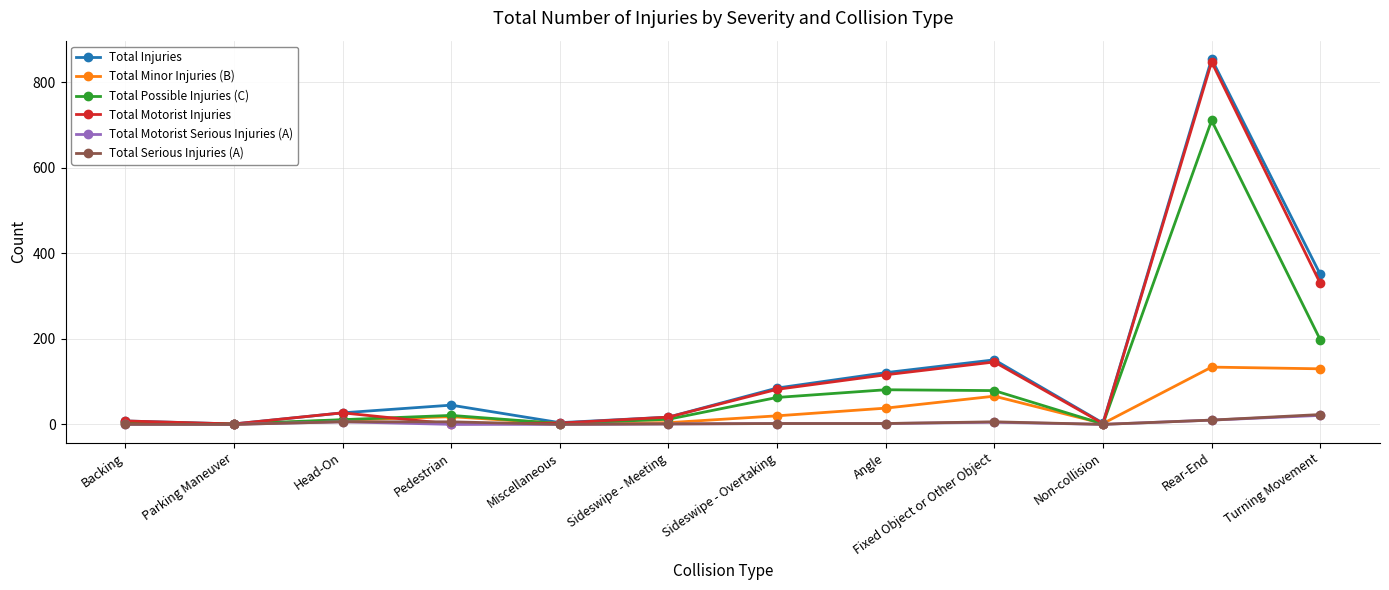

The Total Motorist Injuries series shows 41 at Fixed Object or Other Object. True or false?

False